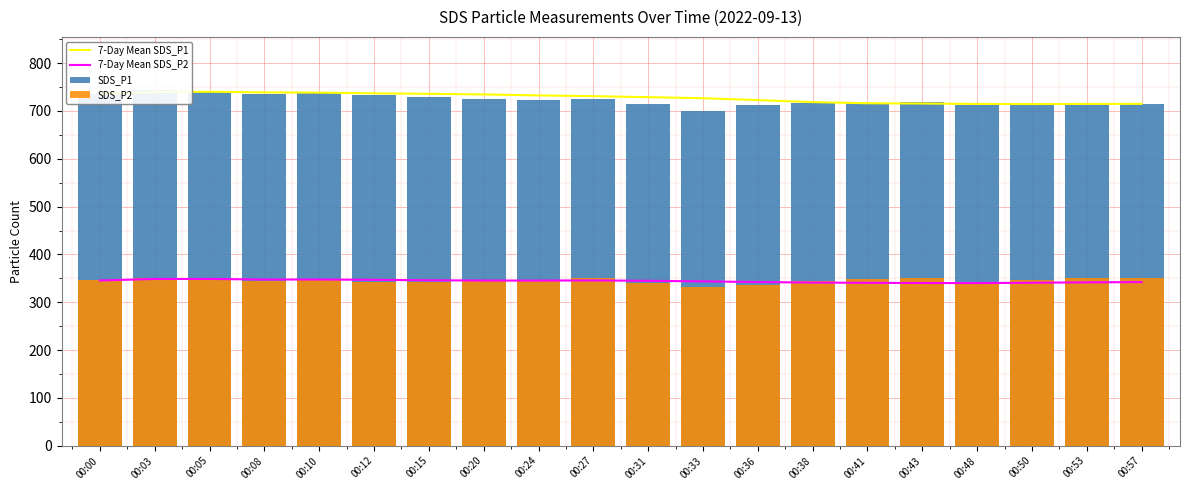

Rank the series by their maximum value, from lowest to highest.

7-Day Mean SDS_P2, SDS_P2, 7-Day Mean SDS_P1, SDS_P1